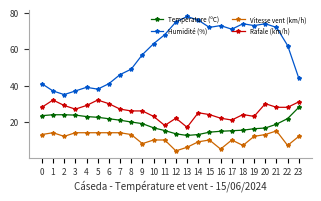

Where is the first local maximum for Vitesse vent (km/h)?

1